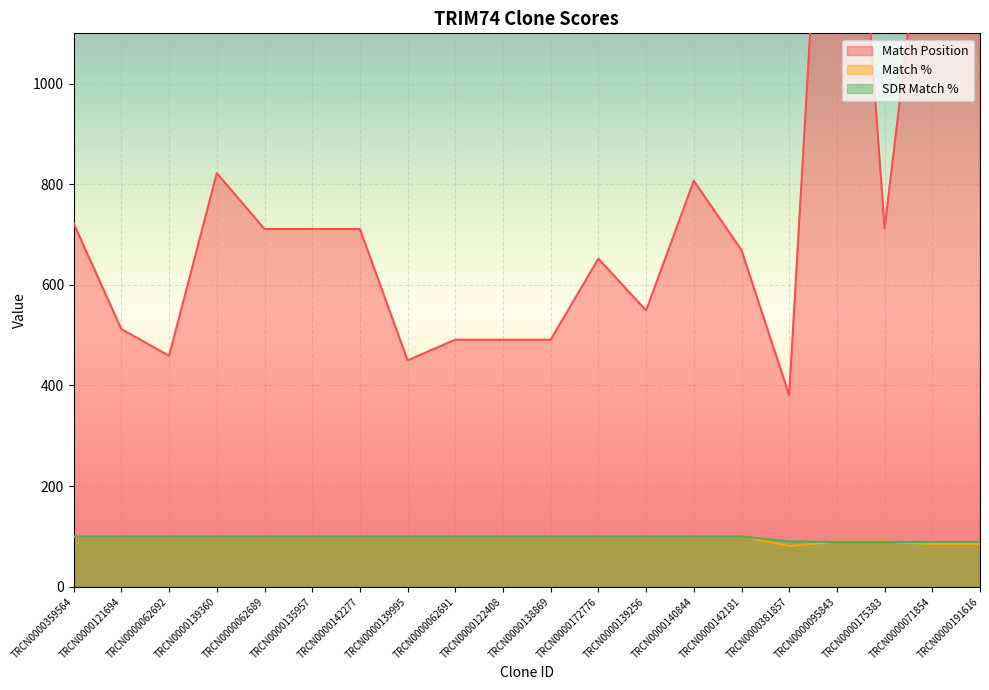

The SDR Match % series shows 41 at TRCN0000142277. True or false?

False